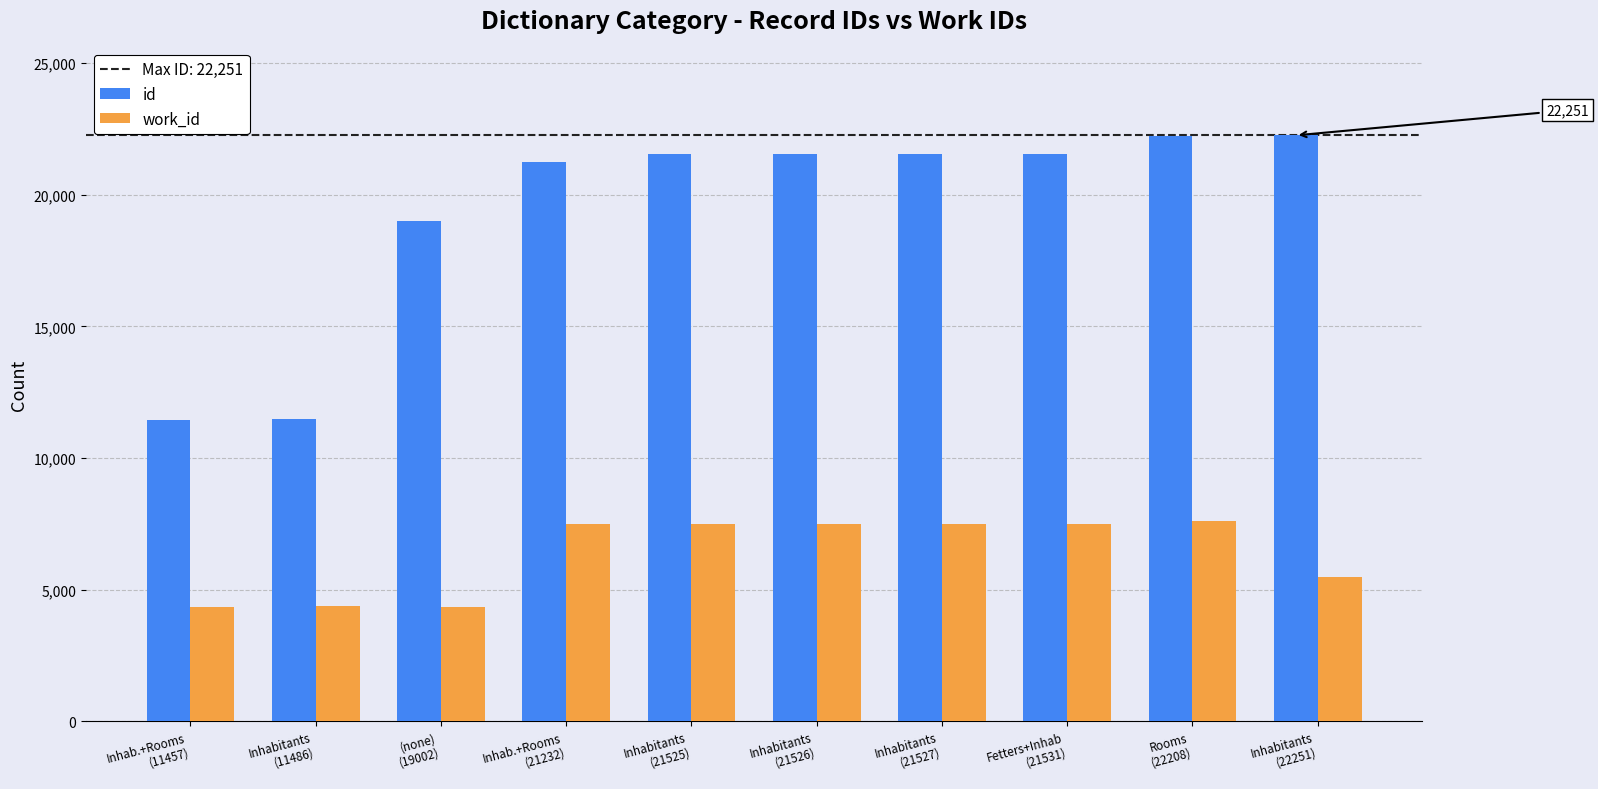

What is the sum of all work_id values?

63694